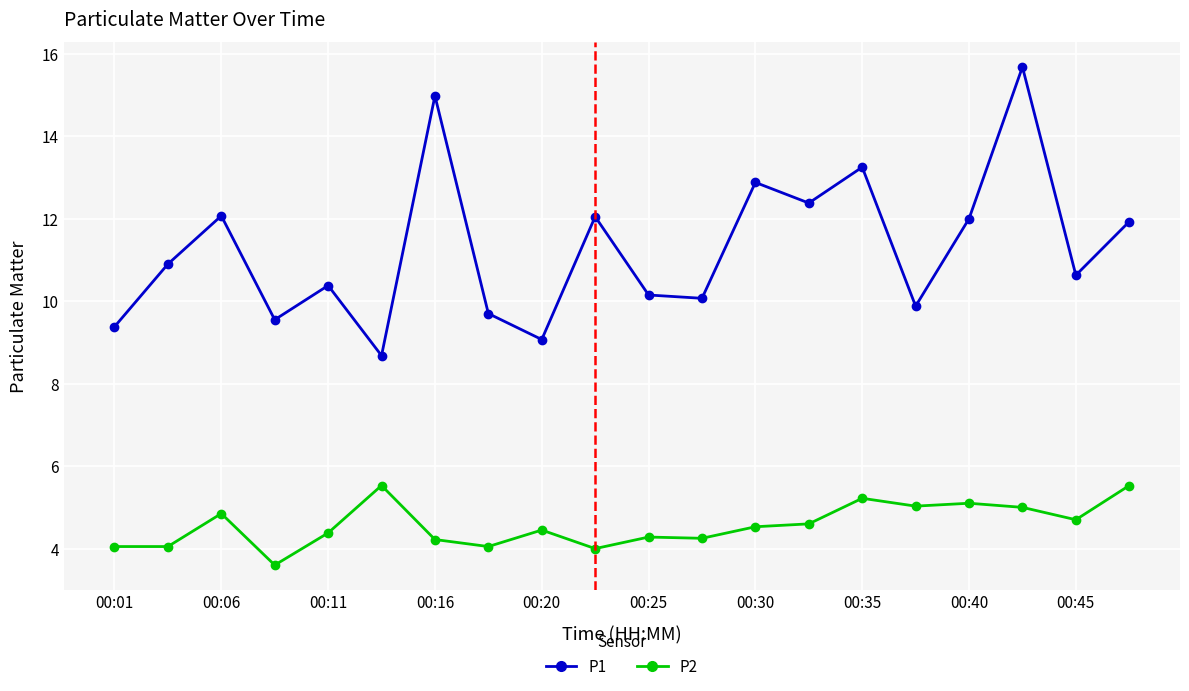

True or false: P1 and P2 cross at least once.

False